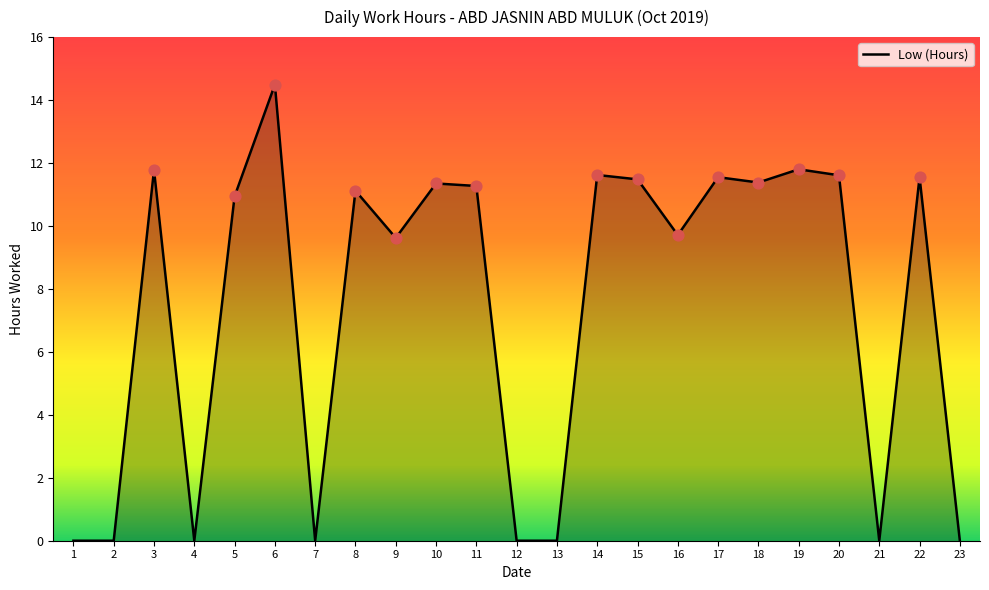

What is the change in value from 5 to 23?

-10.9